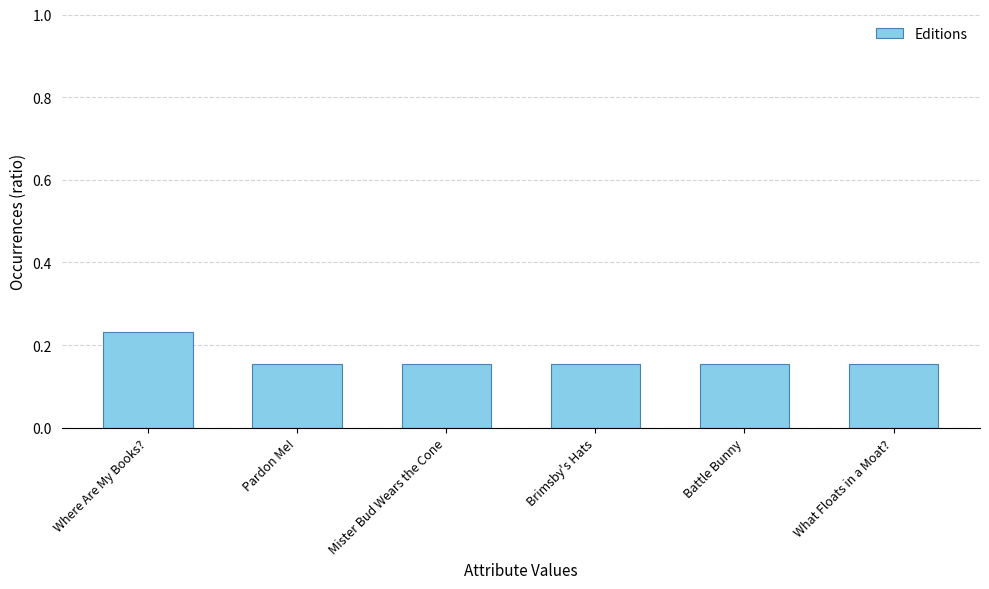

Count the values in the range 0 to 1.

6